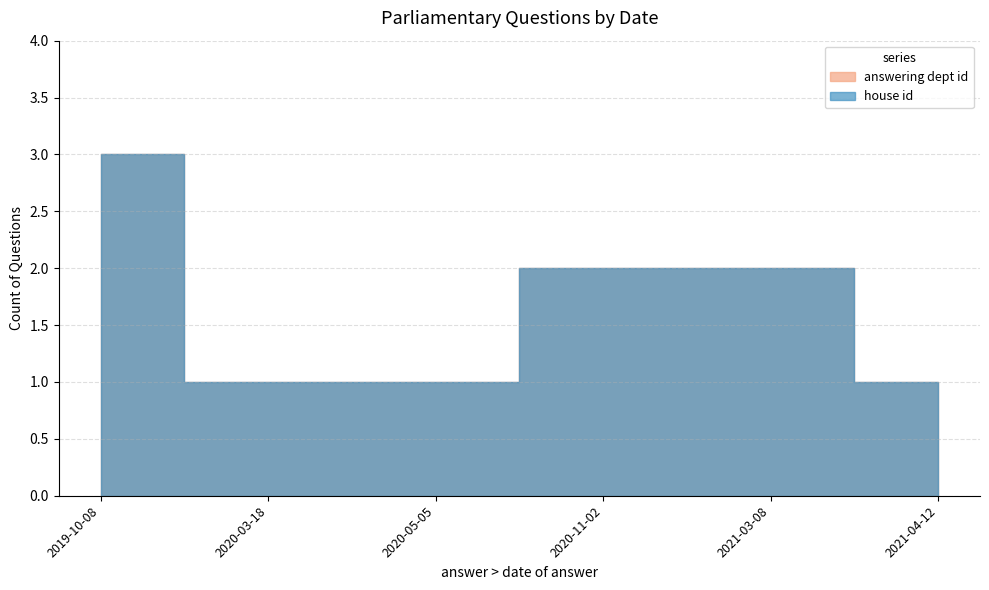

What is the label of the 5th point from the left?

2021-03-08